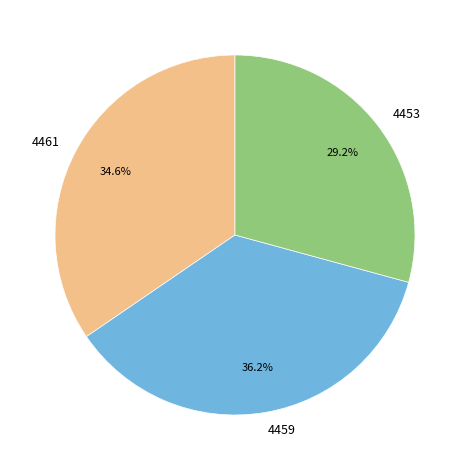

To the nearest percent, what is the difference between the 4453 and 4459 slice percentages?

7%